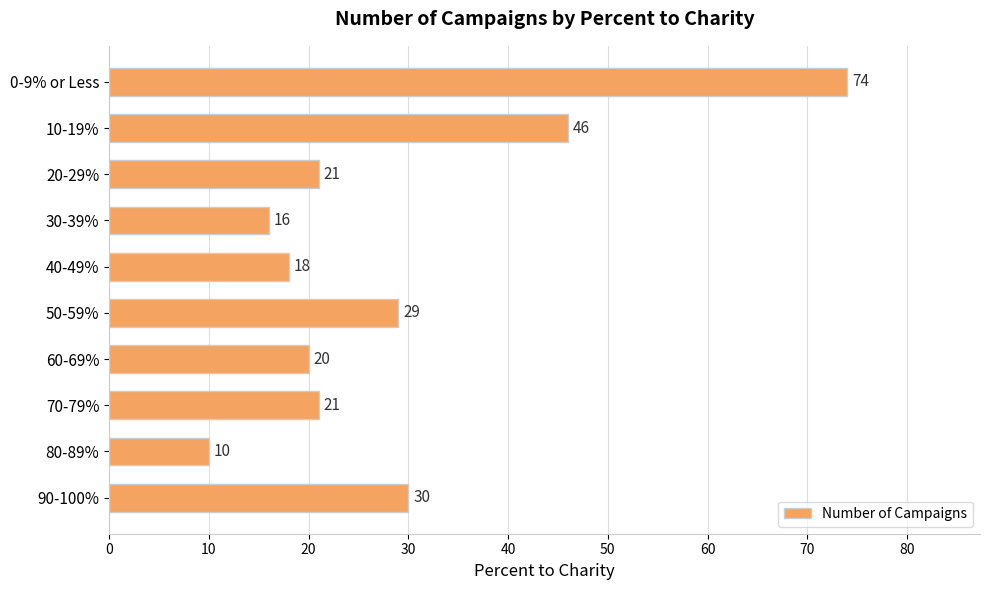

What is the difference between the second highest and minimum values?

36